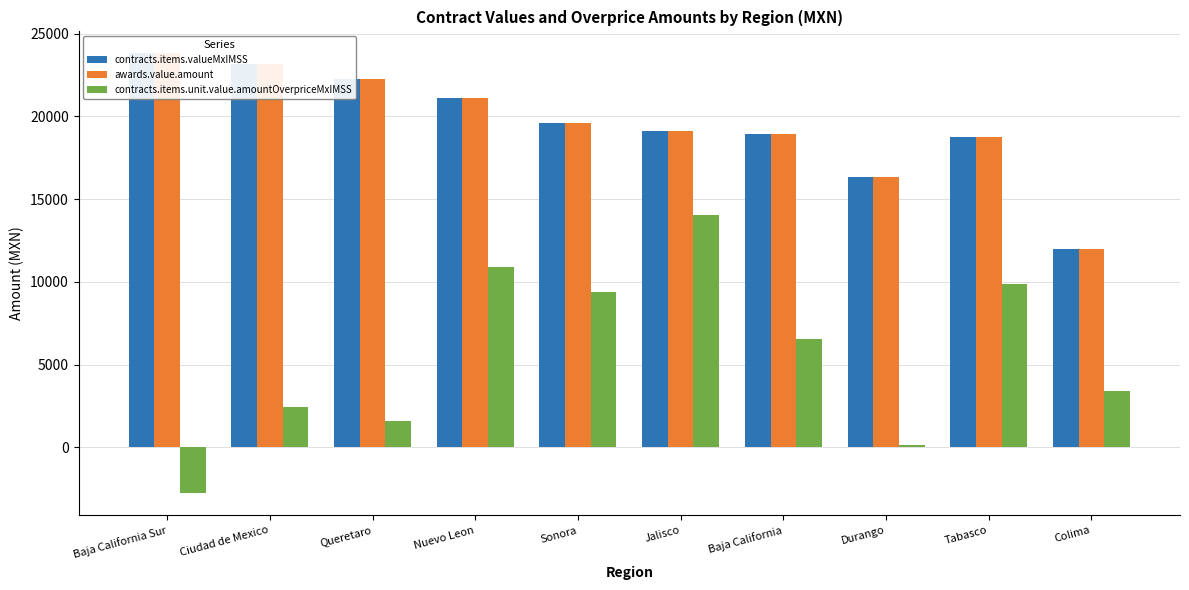

What are all the series names shown in the legend?

contracts.items.valueMxIMSS, awards.value.amount, contracts.items.unit.value.amountOverpriceMxIMSS